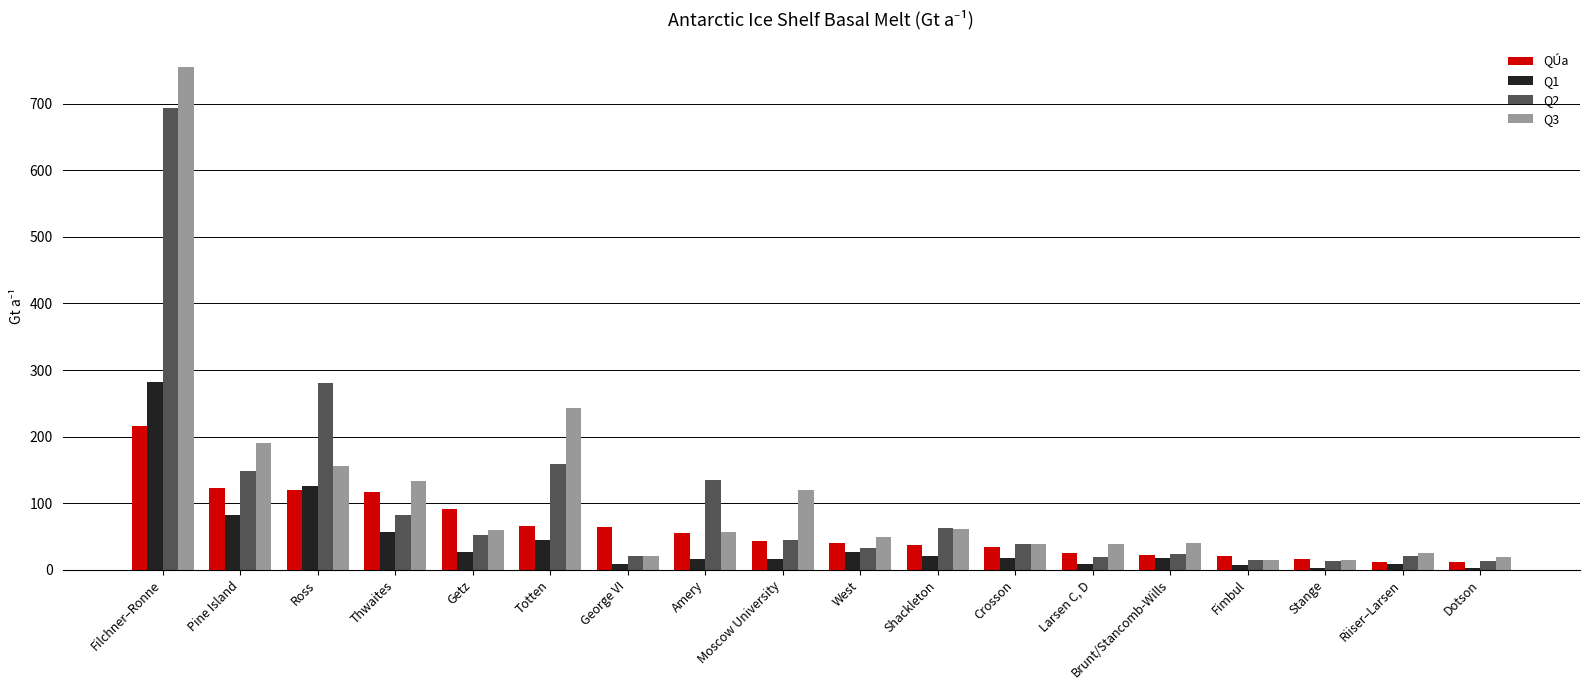

What is the sum of the QÚa values at Ross and Crosson?

154